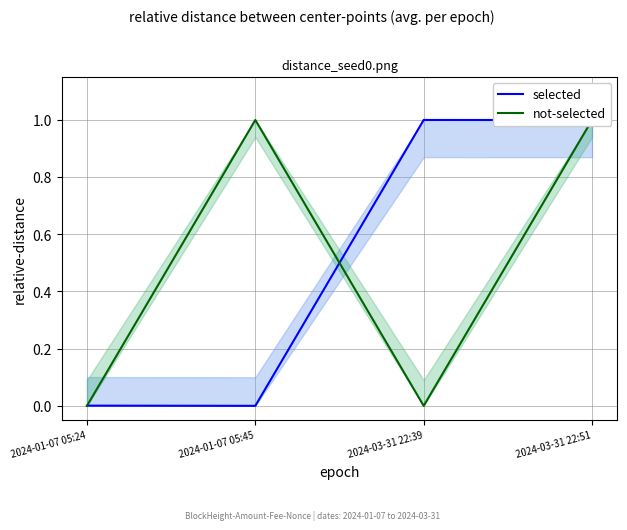

What is the label of the 2nd point from the right?

2024-03-31 22:39